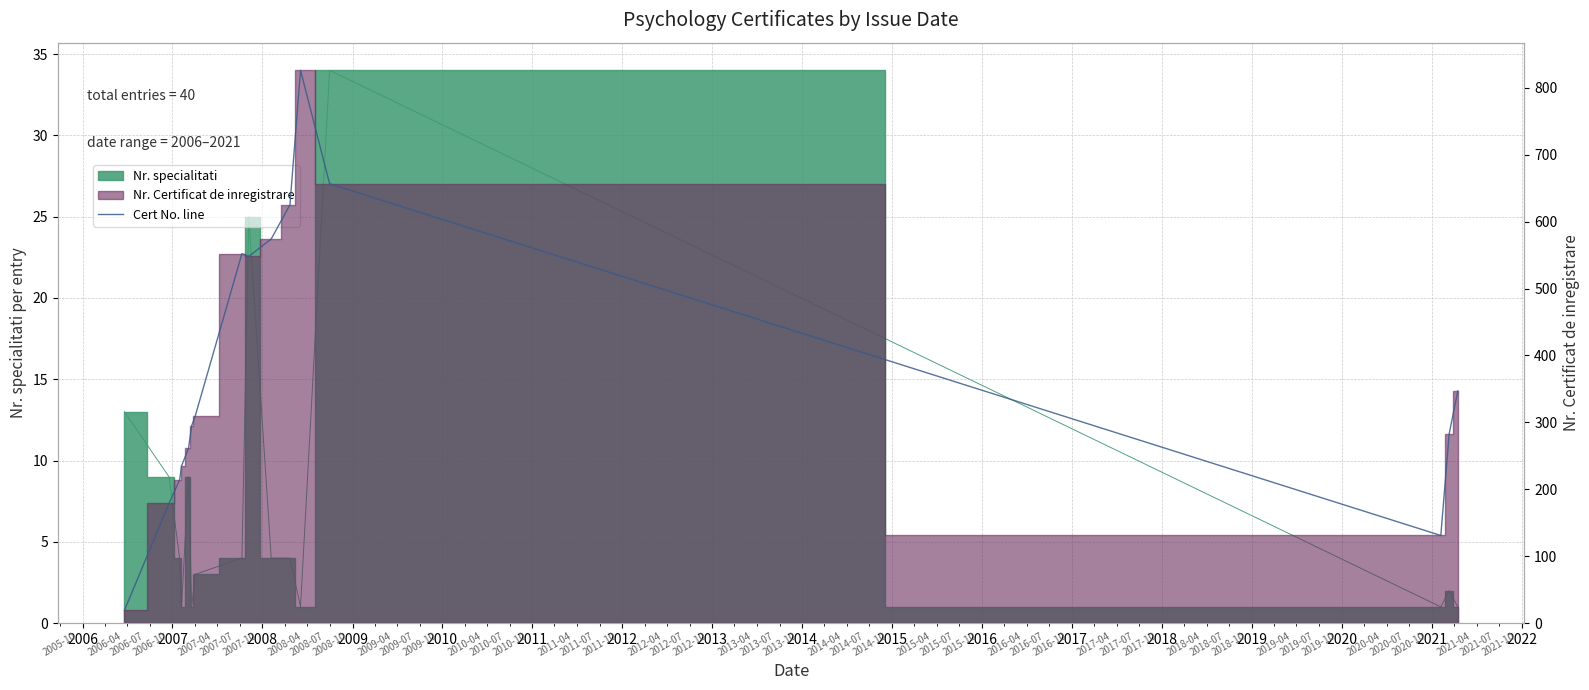

How many points are higher than both their immediate neighbors (excluding endpoints)?

2